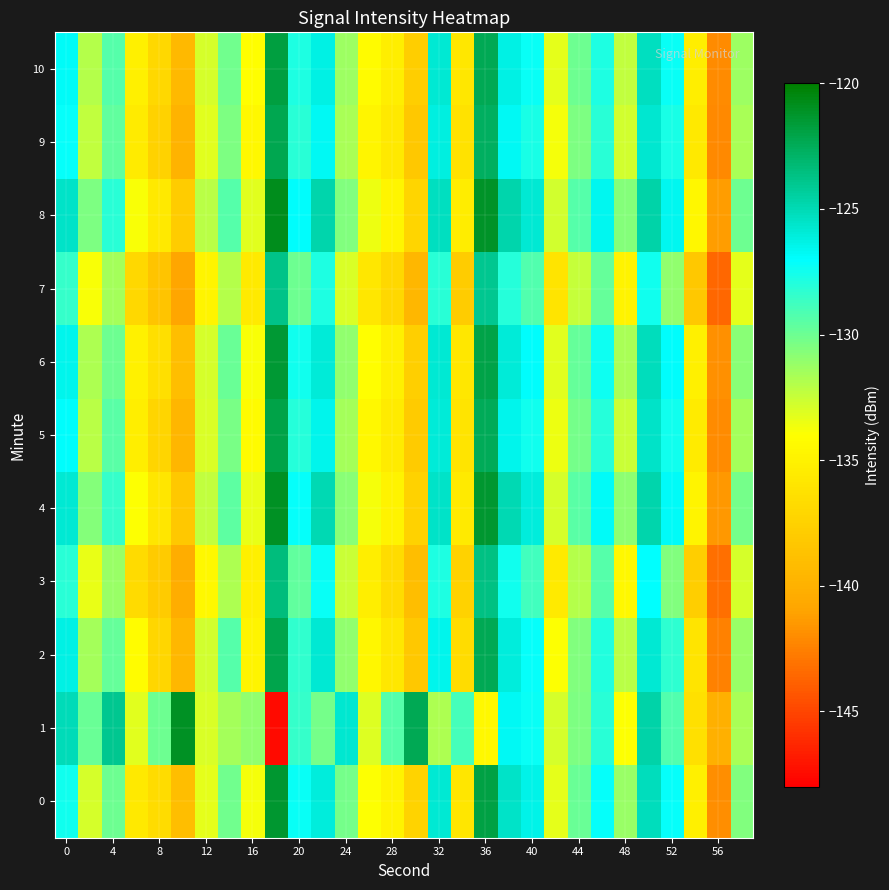

Reading left to right, transcribe all the data shown in this chart.

0: -127.5	-132.8	-130.1	-135.7	-136.7	-139.0	-133.3	-130.1	-133.7	-121.4	-127.3	-126.1	-130.2	-133.9	-135.0	-137.3	-125.9	-135.9	-121.9	-125.5	-126.4	-133.3	-129.8	-127.2	-131.2	-125.2	-127.1	-135.1	-142.0	-130.5
1: -125.0	-129.9	-124.0	-133.2	-130.0	-121.1	-133.0	-131.6	-131.0	-147.5	-128.5	-130.2	-125.7	-133.1	-129.4	-122.3	-131.8	-128.9	-134.5	-126.7	-127.3	-132.8	-130.5	-128.1	-133.9	-124.6	-129.2	-136.4	-140.1	-131.7
2: -126.3	-131.5	-129.8	-134.2	-137.1	-139.5	-132.7	-129.3	-134.8	-122.1	-128.4	-125.9	-131.0	-134.6	-135.8	-138.2	-126.5	-136.7	-122.4	-126.1	-127.2	-134.0	-130.6	-127.9	-132.1	-125.8	-128.3	-136.0	-142.5	-131.2
3: -128.1	-133.4	-131.2	-136.8	-138.0	-140.3	-134.5	-131.8	-135.2	-123.4	-129.7	-127.3	-132.5	-135.3	-136.7	-139.0	-127.8	-137.4	-123.7	-127.5	-128.8	-135.6	-132.0	-129.4	-134.5	-127.1	-130.6	-137.8	-143.2	-132.9
4: -125.8	-130.7	-128.5	-134.0	-135.9	-138.2	-132.3	-129.6	-133.4	-121.0	-127.2	-125.0	-130.8	-133.7	-134.9	-137.4	-125.5	-135.6	-121.4	-125.0	-126.1	-132.9	-129.5	-126.8	-130.9	-124.8	-126.8	-134.8	-141.5	-130.2
5: -127.0	-132.1	-129.5	-135.3	-137.2	-139.6	-133.0	-130.3	-134.3	-122.0	-128.0	-126.5	-131.5	-134.5	-135.5	-138.0	-126.0	-136.0	-122.5	-126.5	-127.5	-133.5	-130.2	-128.0	-132.5	-125.5	-127.5	-135.5	-142.0	-131.5
6: -126.5	-131.8	-130.0	-135.0	-136.5	-139.0	-132.8	-129.9	-133.8	-121.5	-127.5	-126.0	-131.0	-134.1	-135.2	-137.7	-125.8	-135.8	-122.0	-126.0	-127.0	-133.2	-129.8	-127.4	-131.7	-125.2	-127.0	-135.1	-141.8	-130.8
7: -128.5	-133.8	-131.5	-137.0	-138.5	-140.8	-134.8	-132.0	-135.6	-123.8	-130.0	-127.8	-133.0	-135.8	-137.0	-139.5	-128.2	-137.9	-124.0	-128.0	-129.2	-136.0	-132.4	-129.8	-134.9	-127.5	-131.0	-138.2	-143.6	-133.3
8: -125.5	-130.4	-128.2	-133.8	-135.7	-137.9	-132.1	-129.4	-133.2	-120.8	-127.0	-124.8	-130.6	-133.5	-134.7	-137.2	-125.3	-135.4	-121.2	-124.8	-125.9	-132.7	-129.3	-126.6	-130.7	-124.6	-126.6	-134.6	-141.3	-130.0
9: -127.2	-132.3	-129.7	-135.5	-137.4	-139.8	-133.2	-130.5	-134.5	-122.2	-128.2	-126.7	-131.7	-134.7	-135.7	-138.2	-126.2	-136.2	-122.7	-126.7	-127.7	-133.7	-130.4	-128.2	-132.7	-125.7	-127.7	-135.7	-142.2	-131.7
10: -126.8	-132.0	-129.3	-135.1	-137.0	-139.4	-132.9	-130.1	-134.1	-121.8	-127.8	-126.3	-131.3	-134.3	-135.3	-137.8	-125.8	-135.8	-122.3	-126.3	-127.3	-133.3	-130.0	-127.8	-132.3	-125.3	-127.3	-135.3	-142.0	-131.3